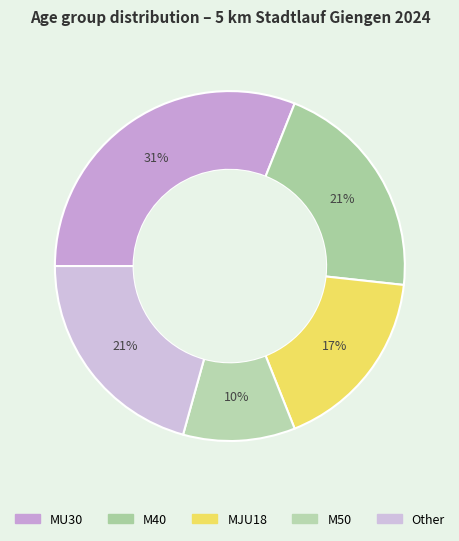

How many slices are in this pie chart?

5